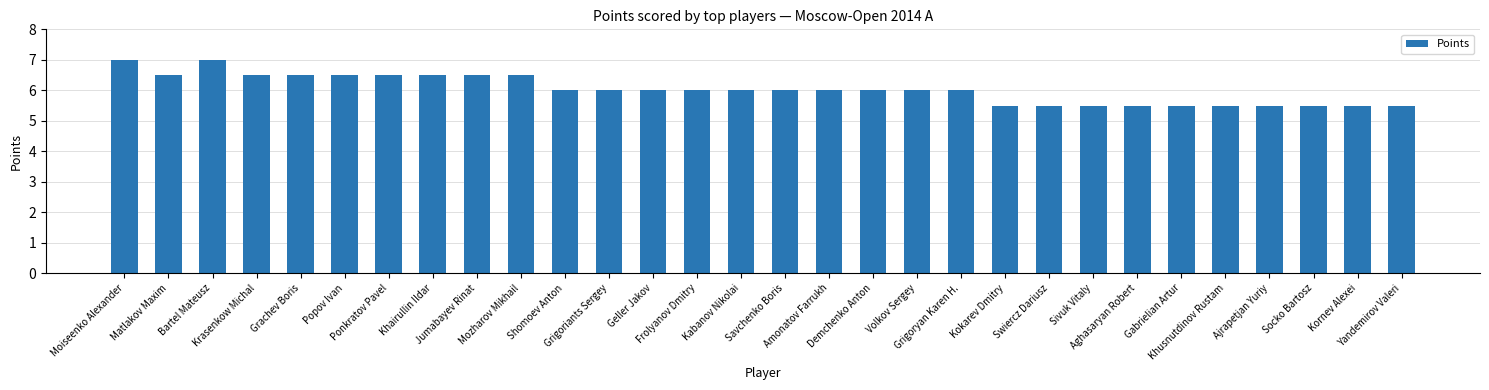

The chart shows a value of 10.1 at Krasenkow Michal. True or false?

False